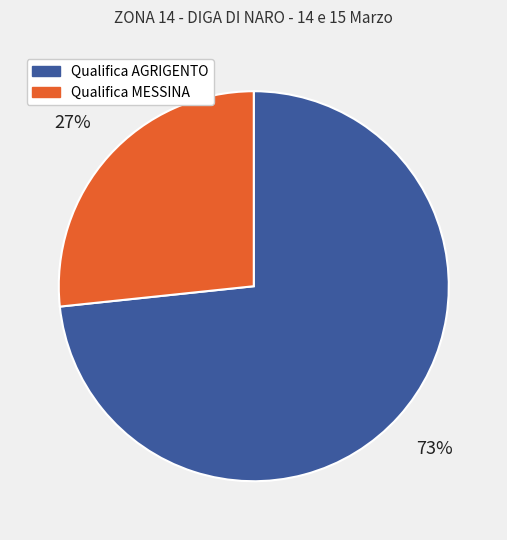

Which category has the smallest portion of the pie?

Qualifica MESSINA